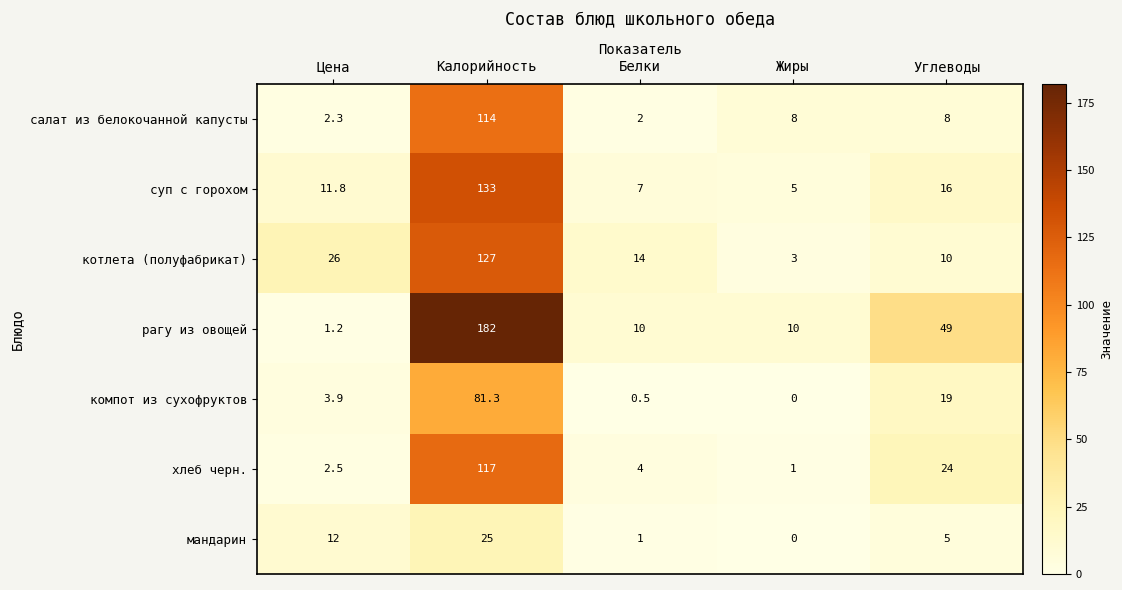

The value of салат из белокочанной капусты at Цена is 2.3. True or false?

True